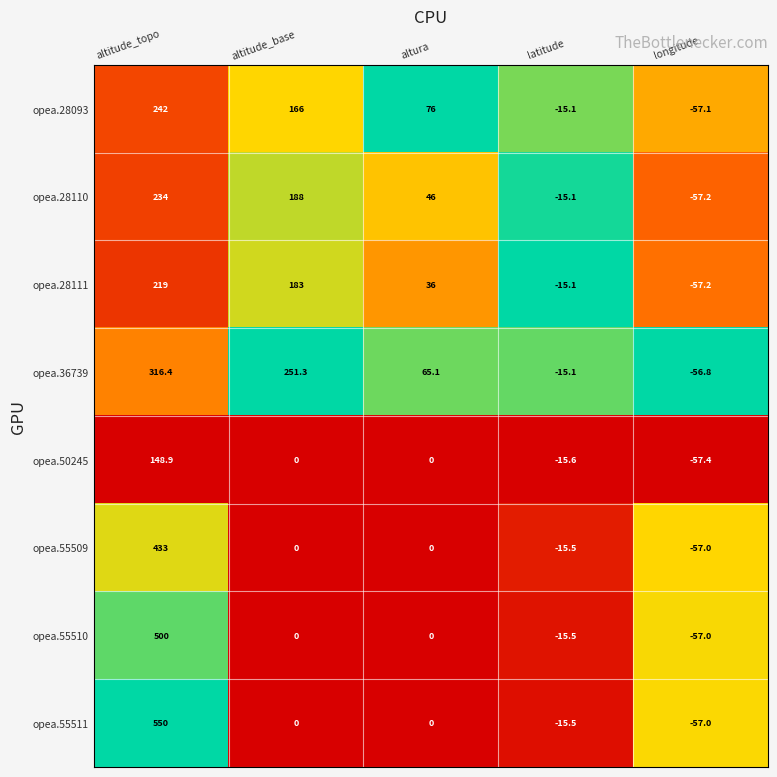

What is the sum of the opea.55510 values at altitude_topo and altura?

500.0